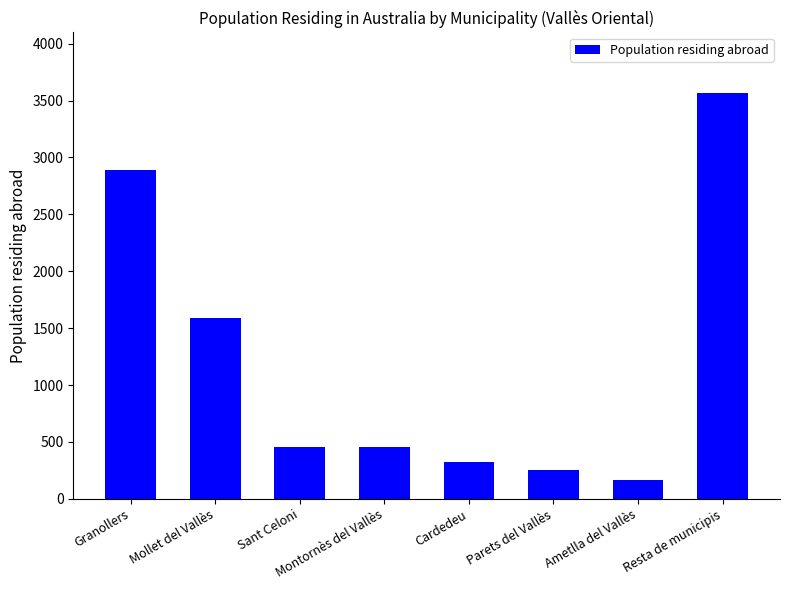

How many data points are less than 457?

4